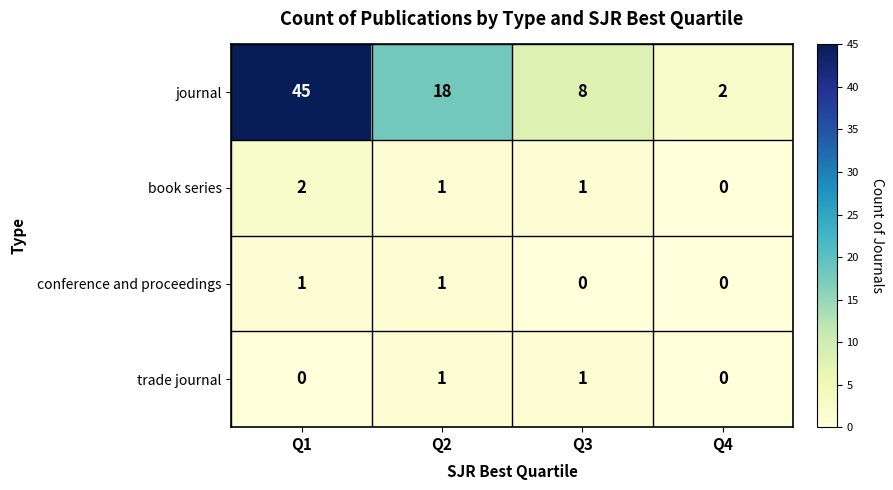

The value of conference and proceedings at Q1 is 2. True or false?

False